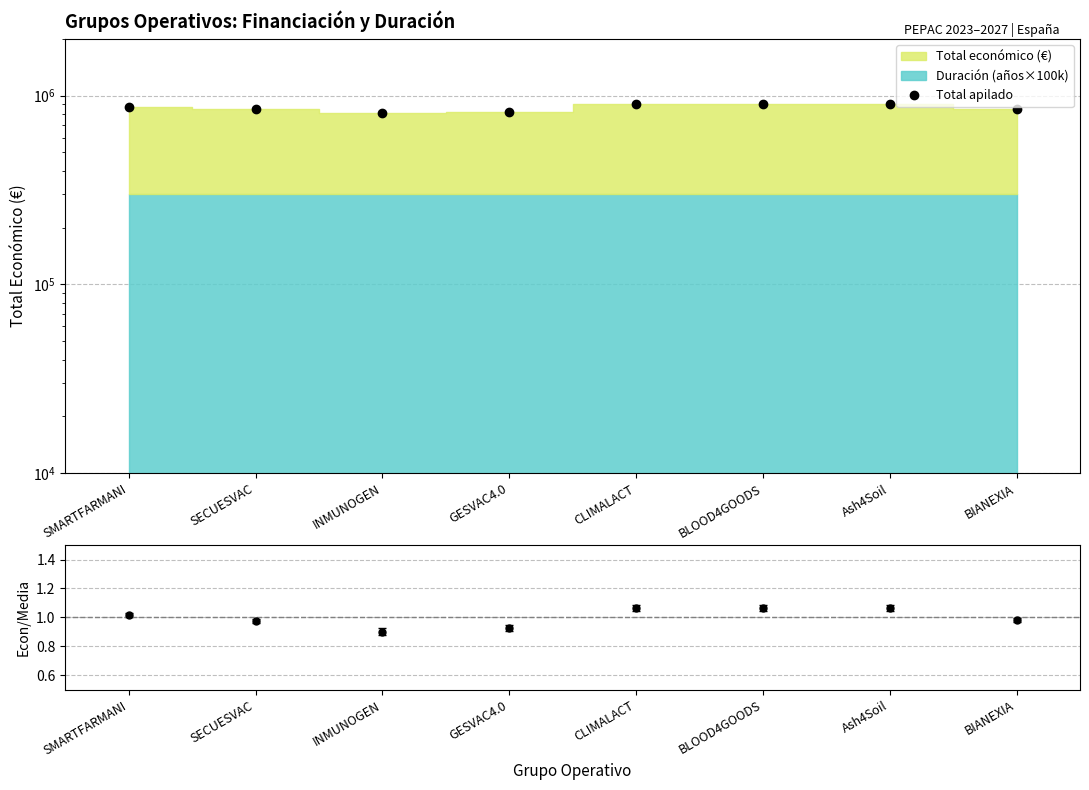

How many values are below 871965?

4